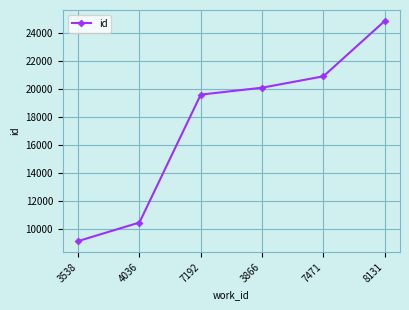

List the labels in order of value, largest first.

8131, 7471, 3866, 7192, 4036, 3538